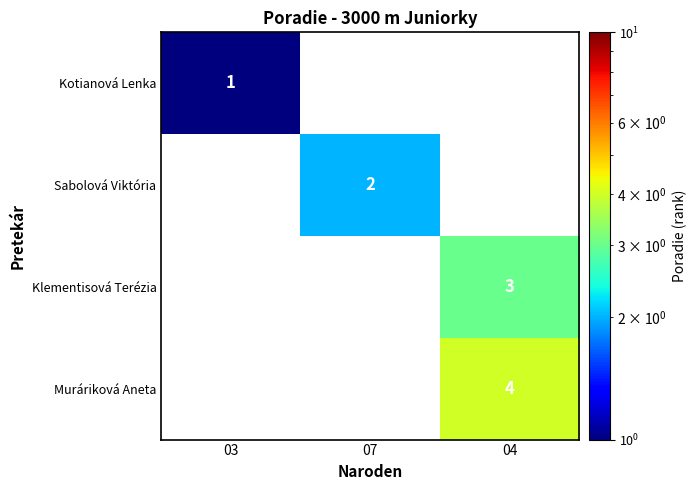

Is it true that Sabolová Viktória equals 2 at 07?

True